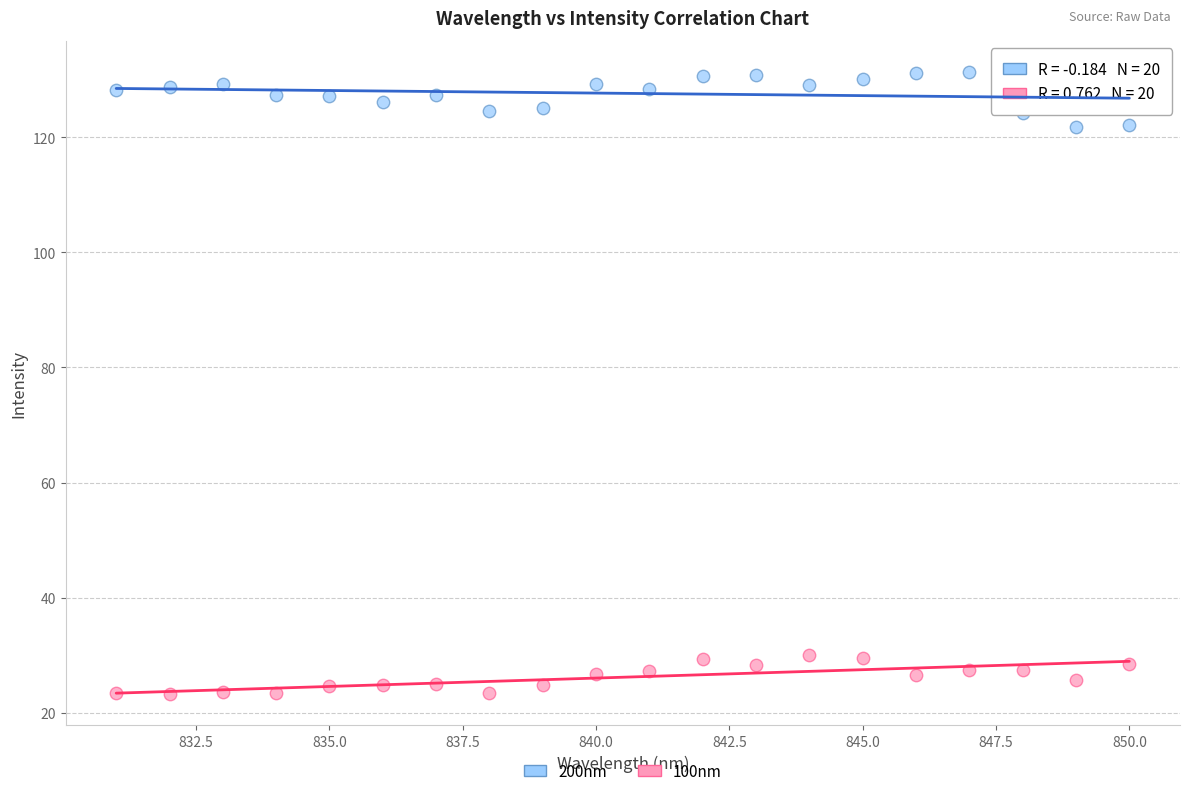

Which series contains the highest Y value?

200nm